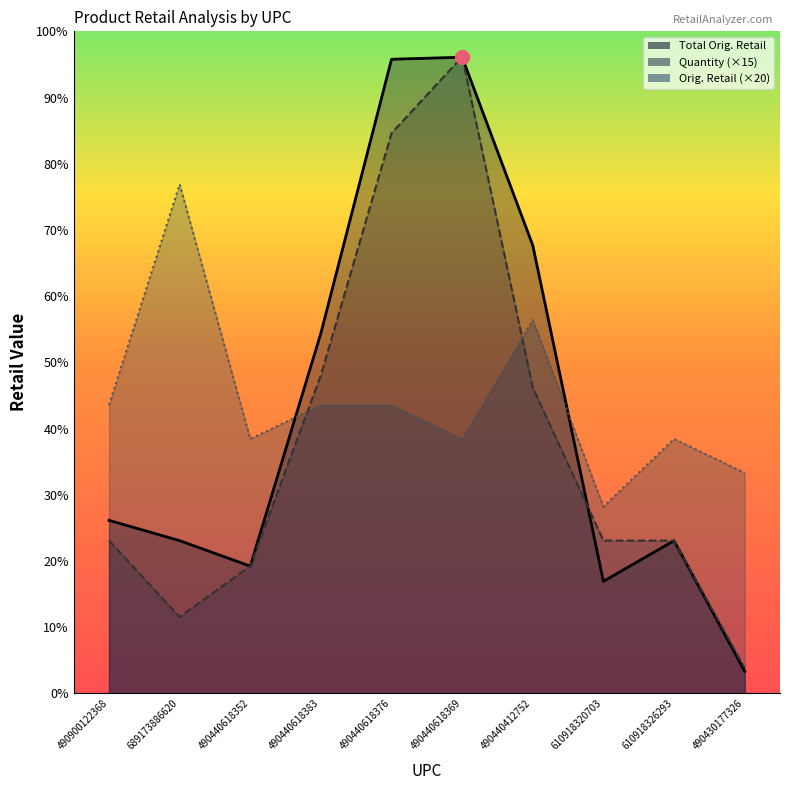

List the series in order of their peak value, highest first.

Quantity, Total Orig. Retail, Orig. Retail